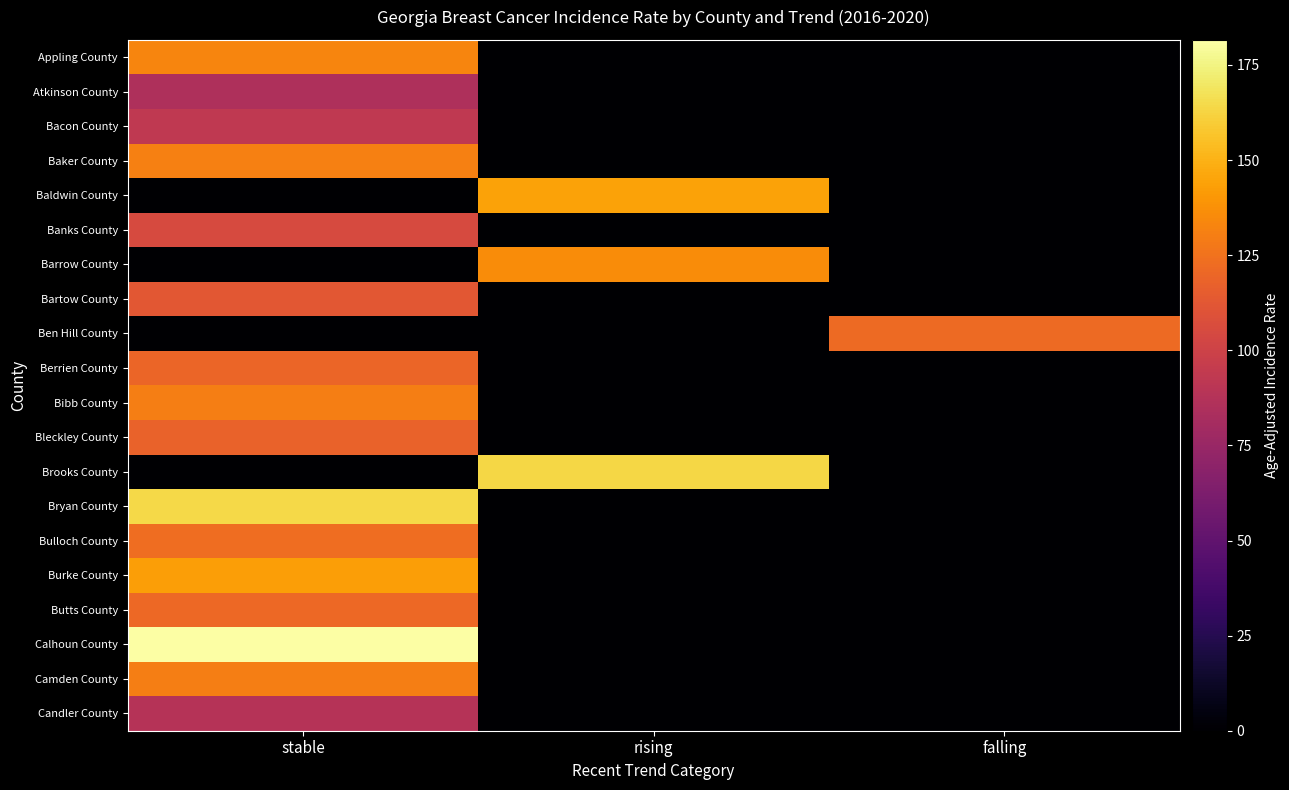

What is the spread (max minus min) of values at rising?

163.2